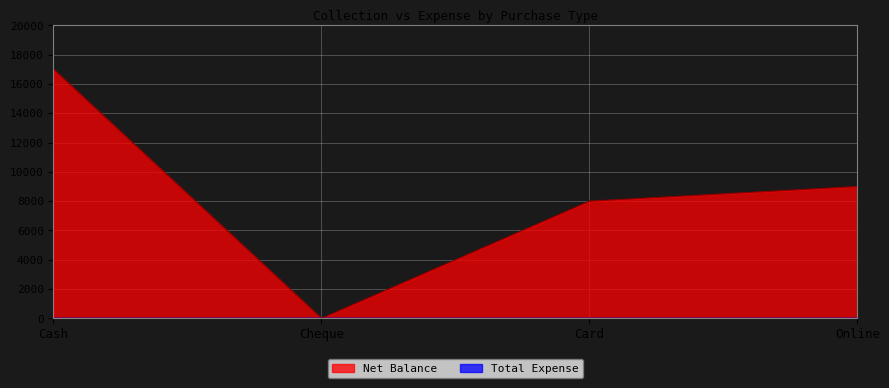

Rank the categories by value from lowest to highest.

Cheque, Card, Online, Cash